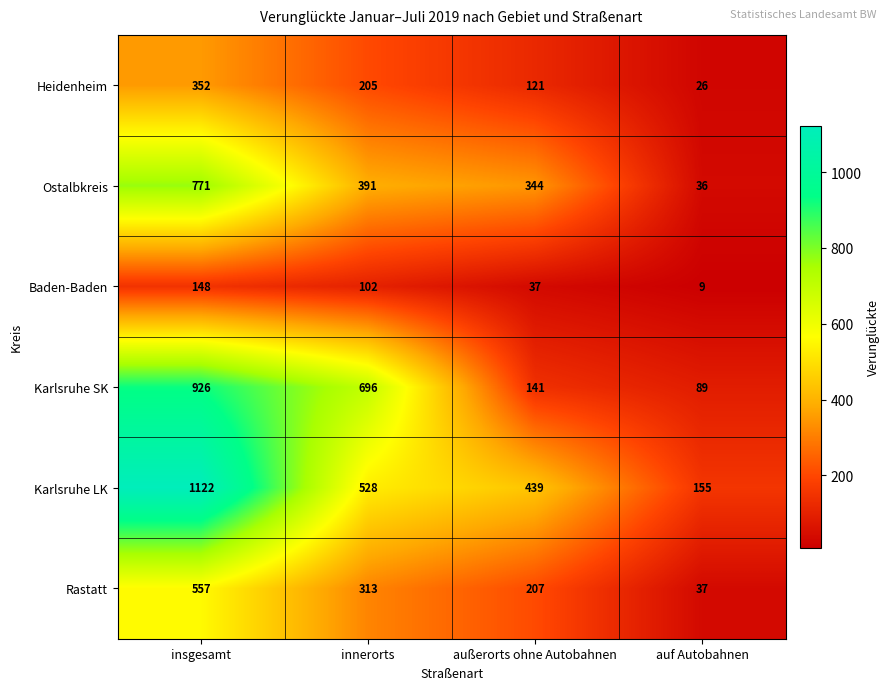

Rank the series by their average value, from lowest to highest.

Baden-Baden, Heidenheim, Rastatt, Ostalbkreis, Karlsruhe SK, Karlsruhe LK